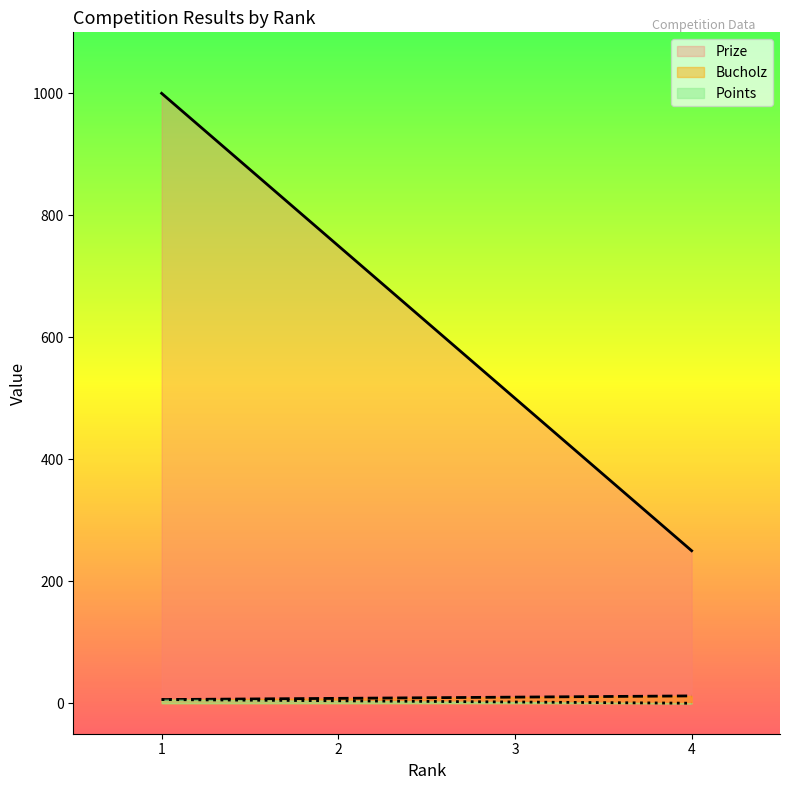

True or false: Points and Bucholz cross at least once.

False